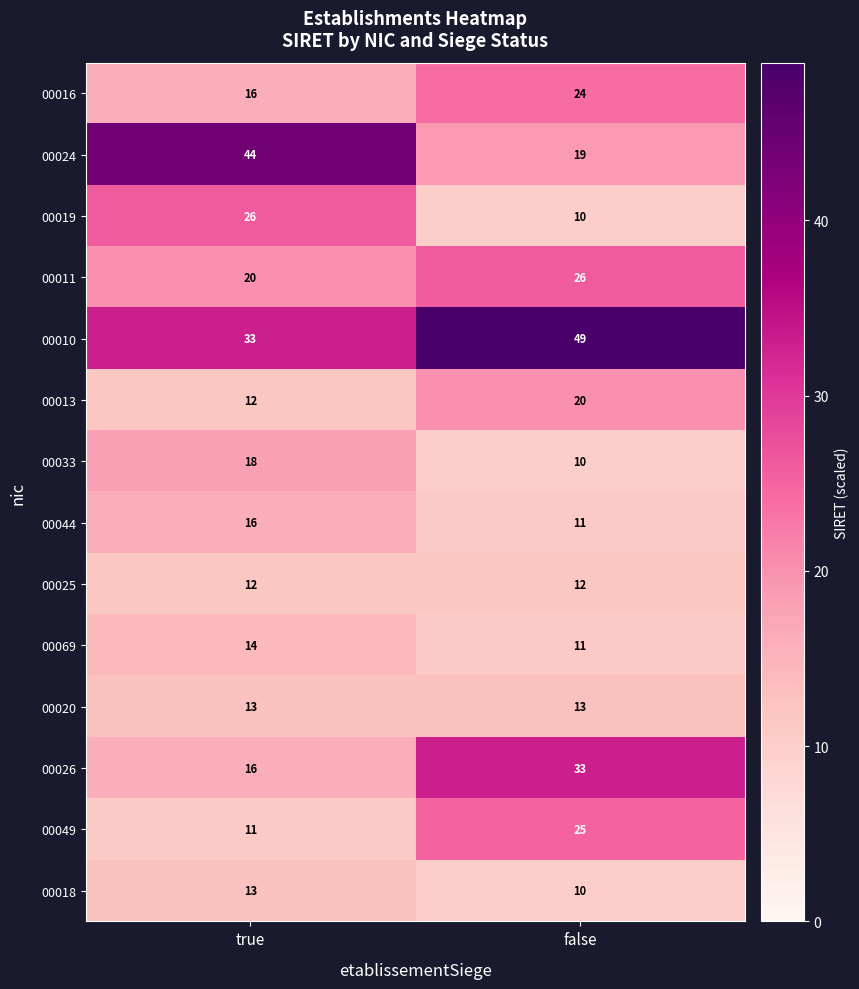

At which category does the chart reach its minimum across all series?

false